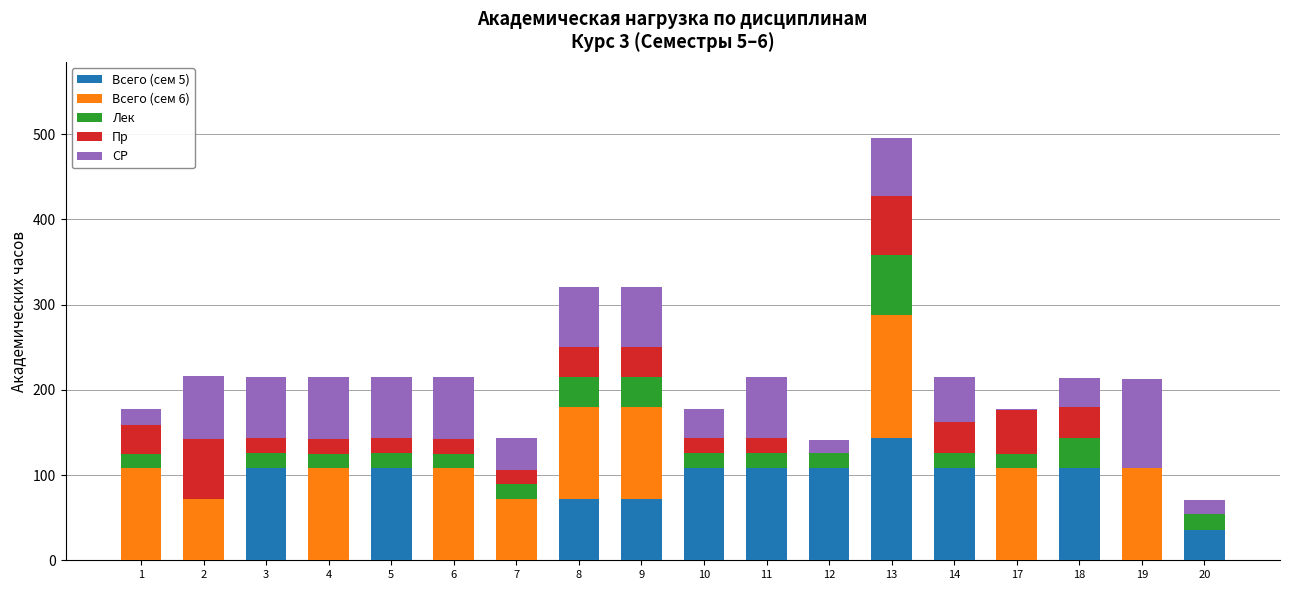

At which category is the sum across all series the highest?

13